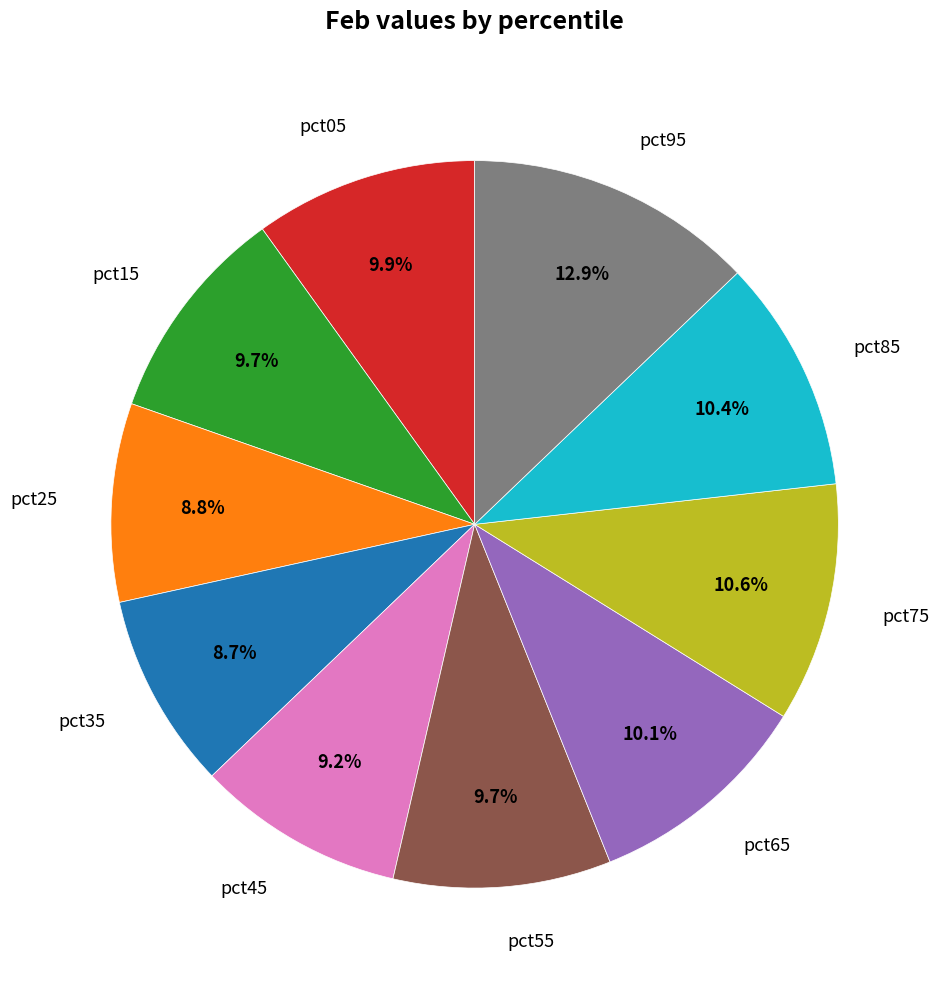

Is there a majority slice in this chart?

No